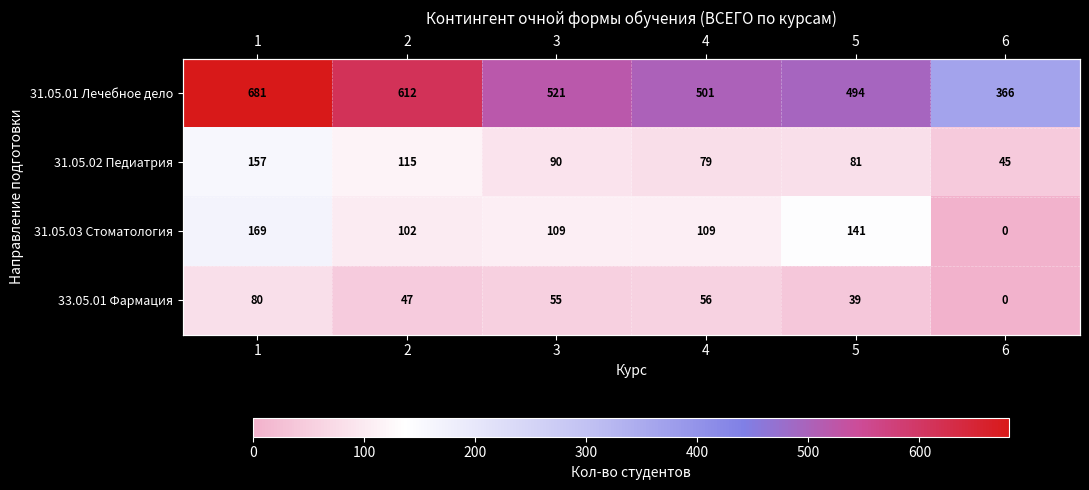

Is the value of 31.05.02 Педиатрия at 1 greater than the value of 31.05.03 Стоматология at 3?

Yes